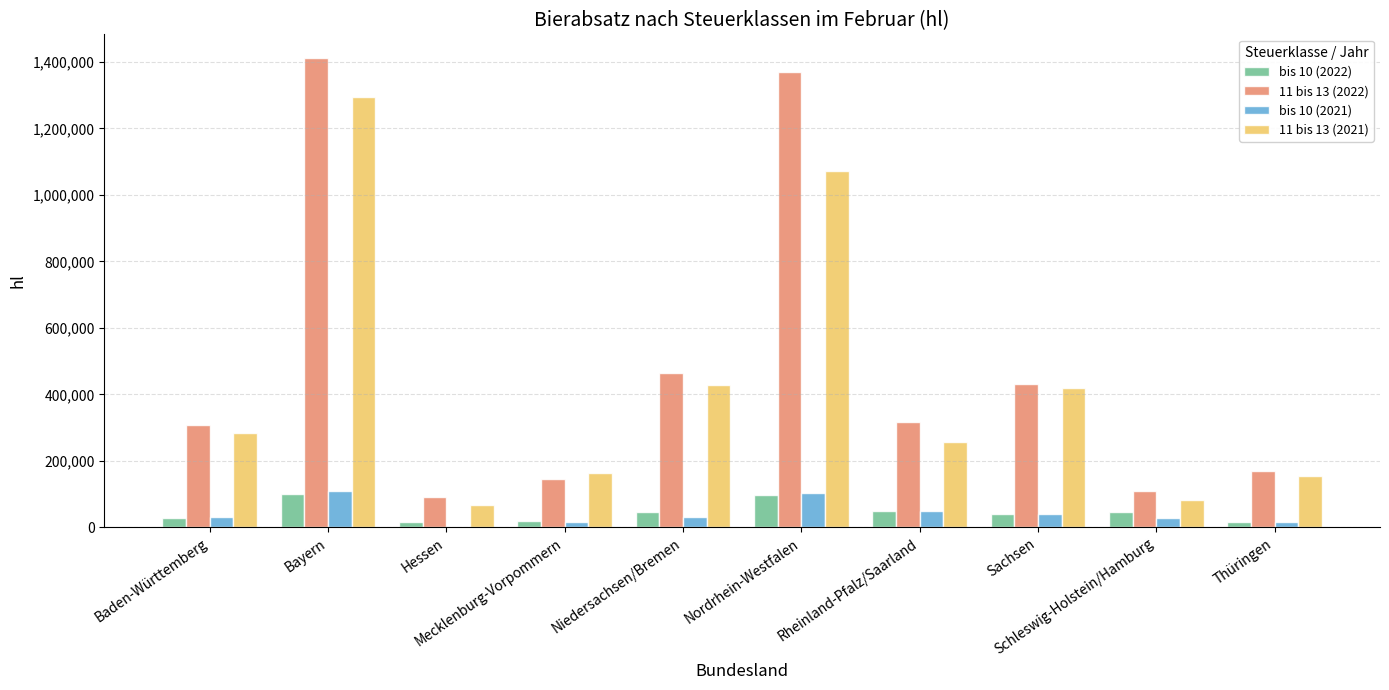

Count the number of data series in this chart.

4